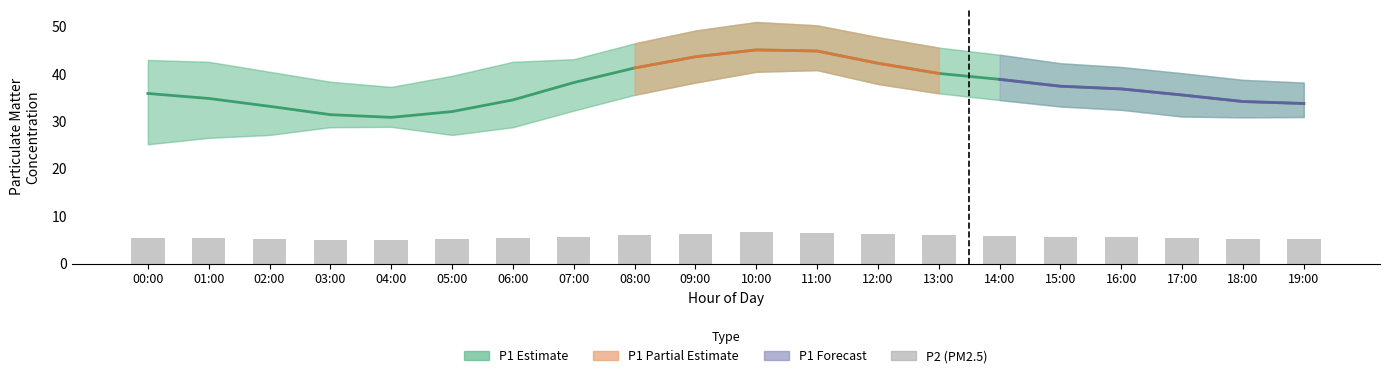

At how many categories does at least one series exceed 41?

5